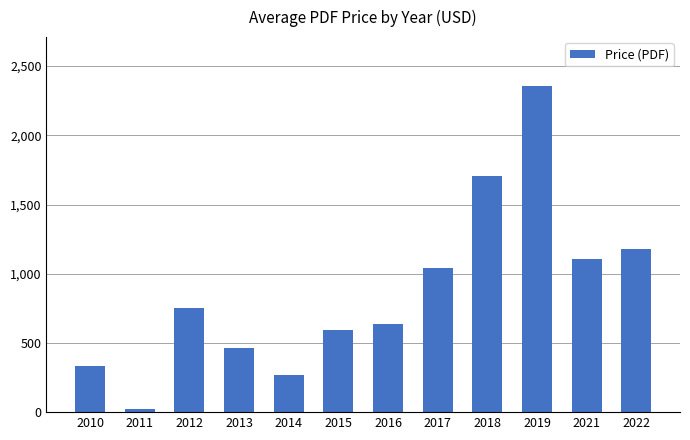

What is the value of the 5th bar from the left?

268